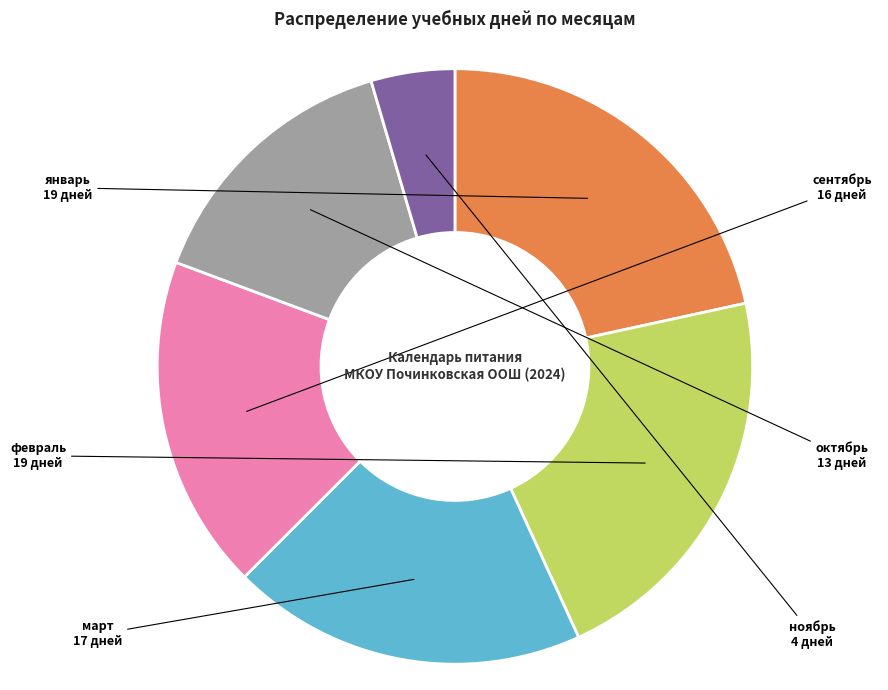

Does any single category account for the majority?

No